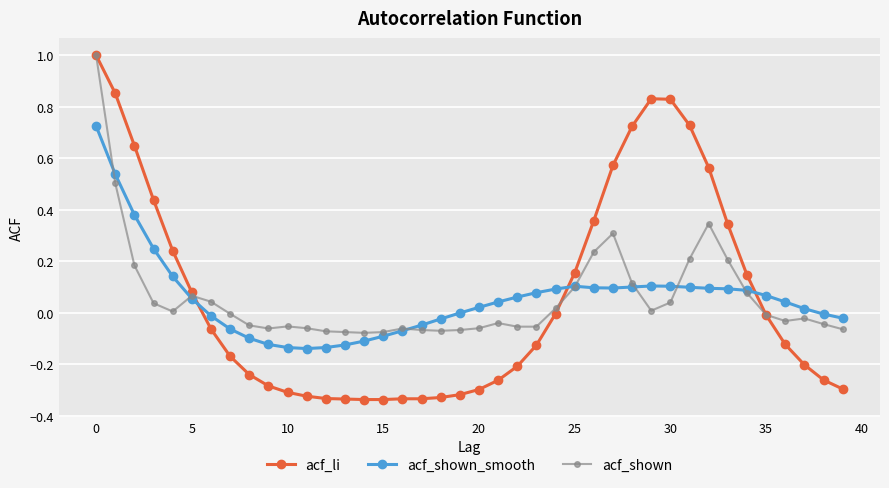

What is the greatest value displayed?

1.0